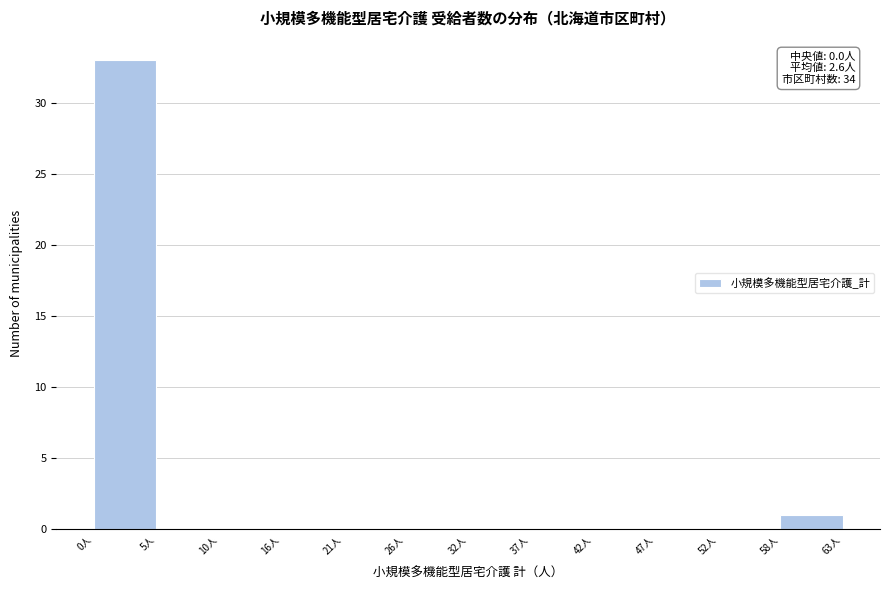

Over which range of the x-axis is the bar tallest?

0 to 5